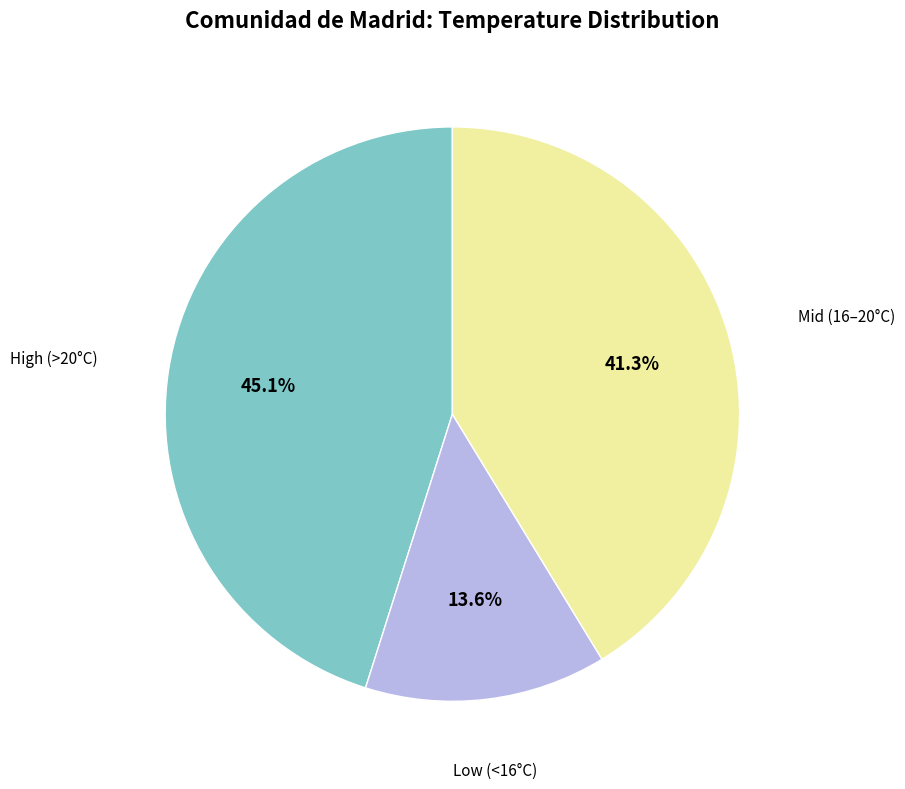

Does any single category account for the majority?

No